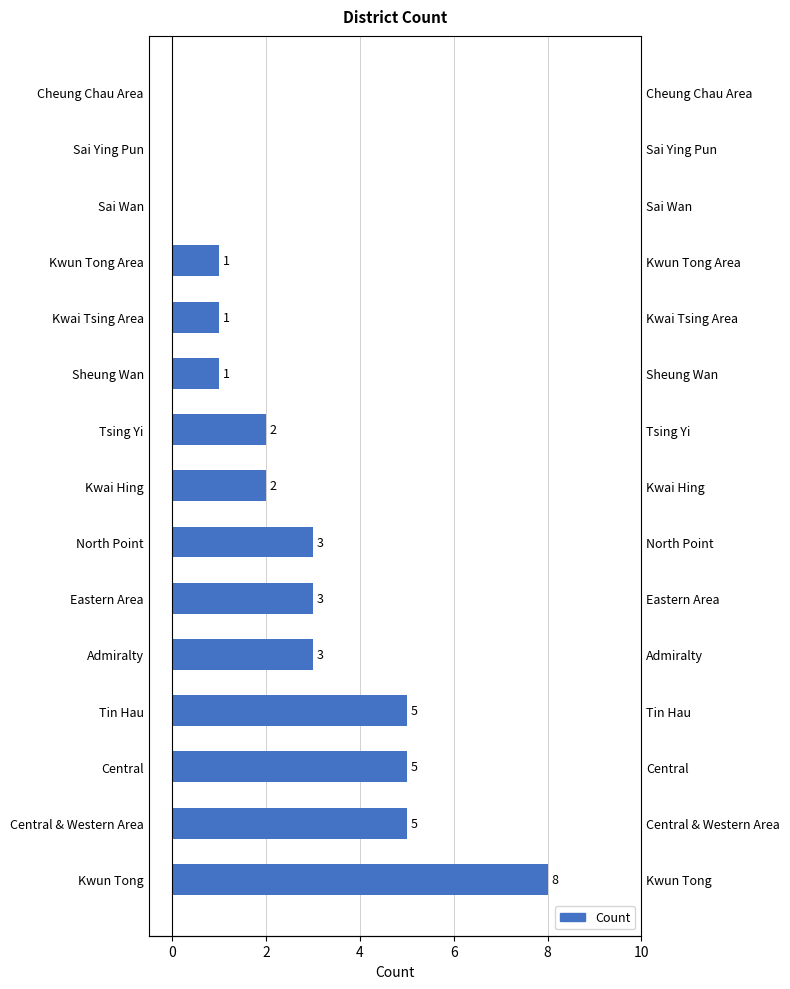

What is the maximum value shown in the chart?

8